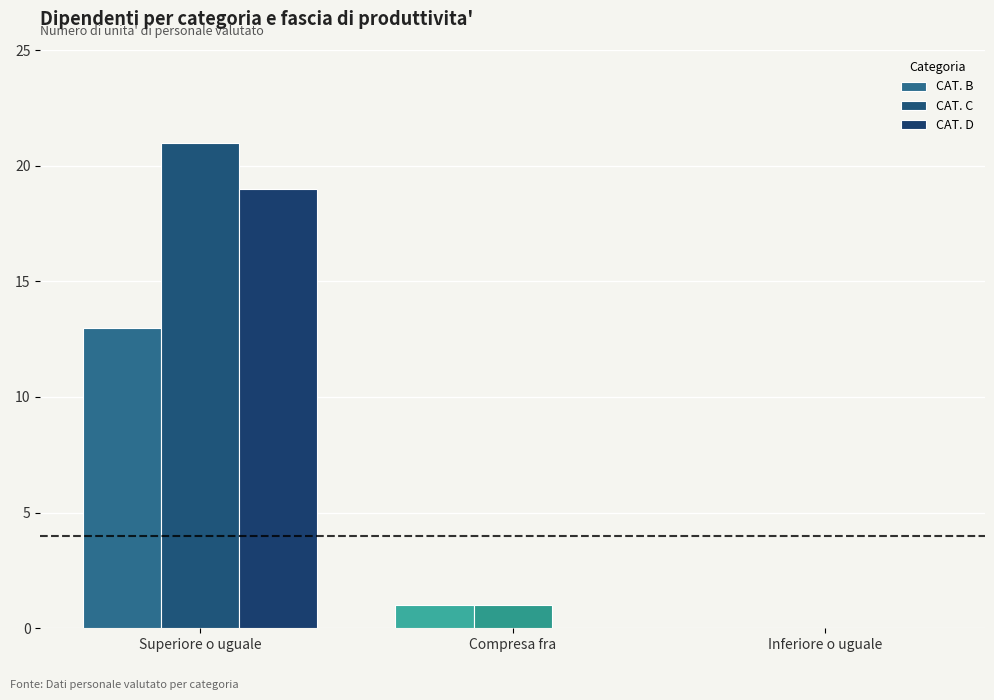

What is the label of the 3rd bar from the right?

Superiore o uguale